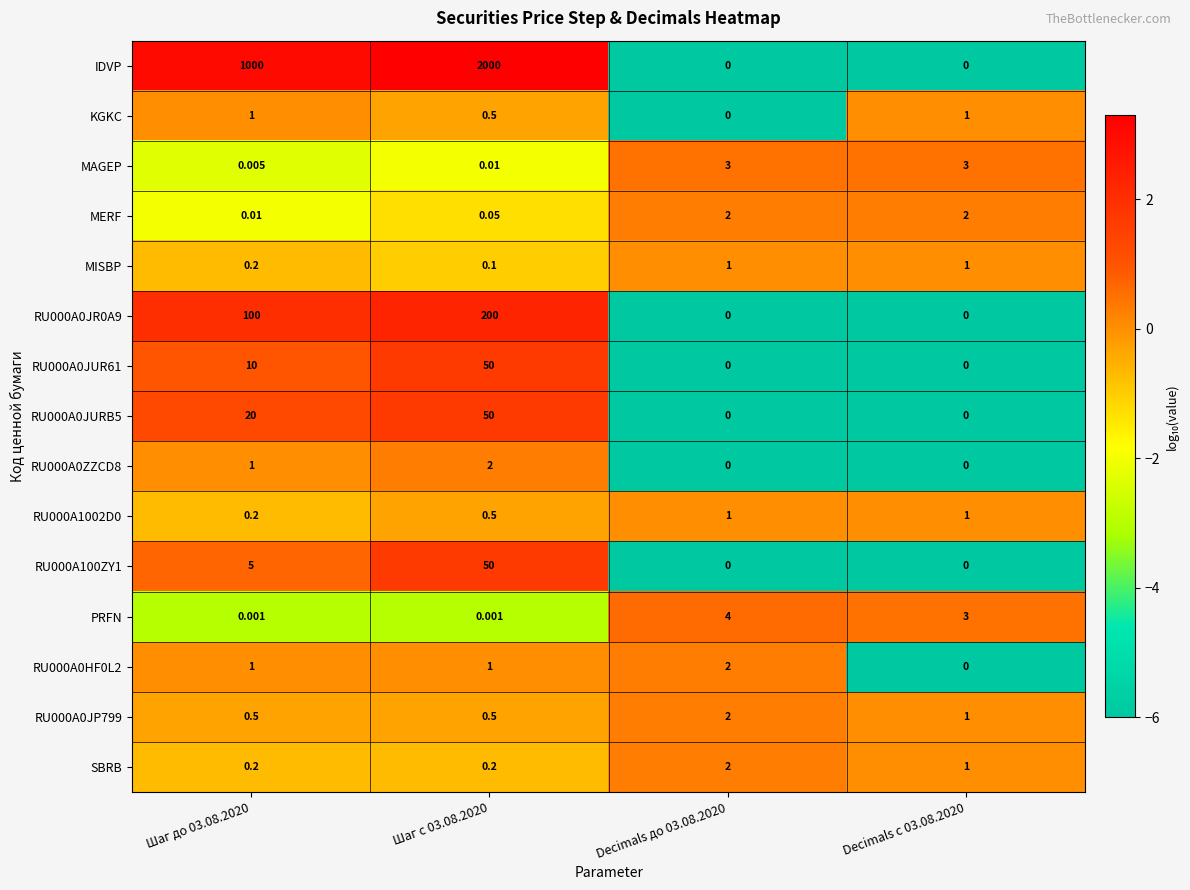

At how many categories does at least one series exceed 0?

4